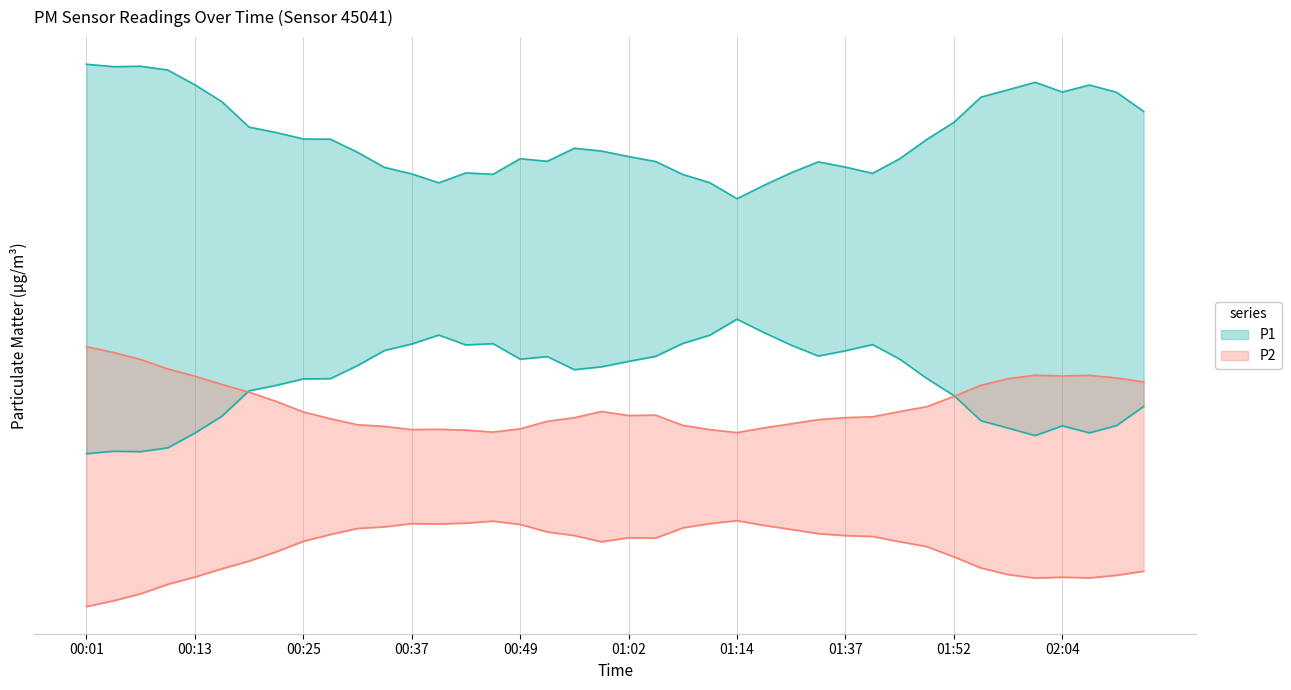

What is the difference between the maximum and minimum values?

3.6